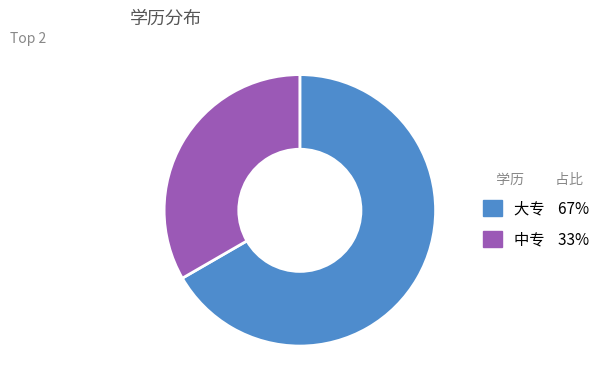

Which has a higher value, 大专 or 中专?

大专